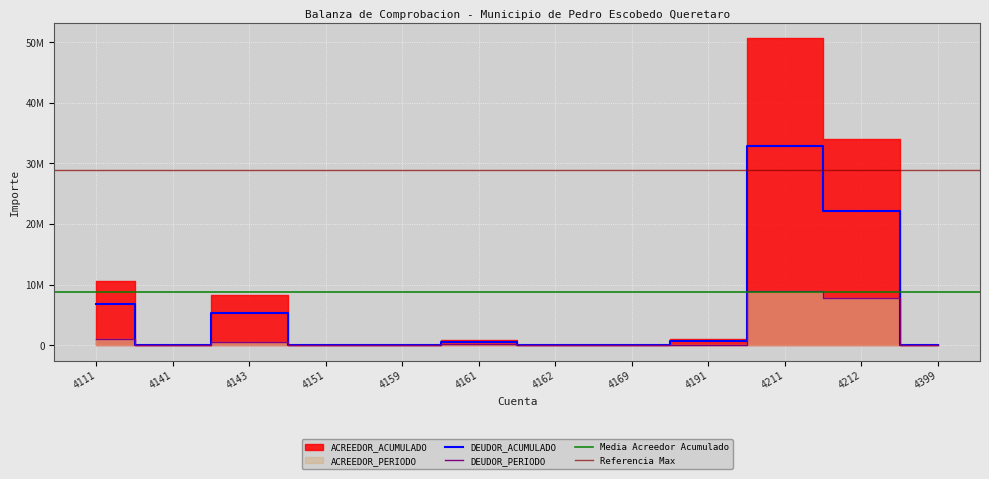

True or false: ACREEDOR_PERIODO has more than 1 interior local peaks.

True